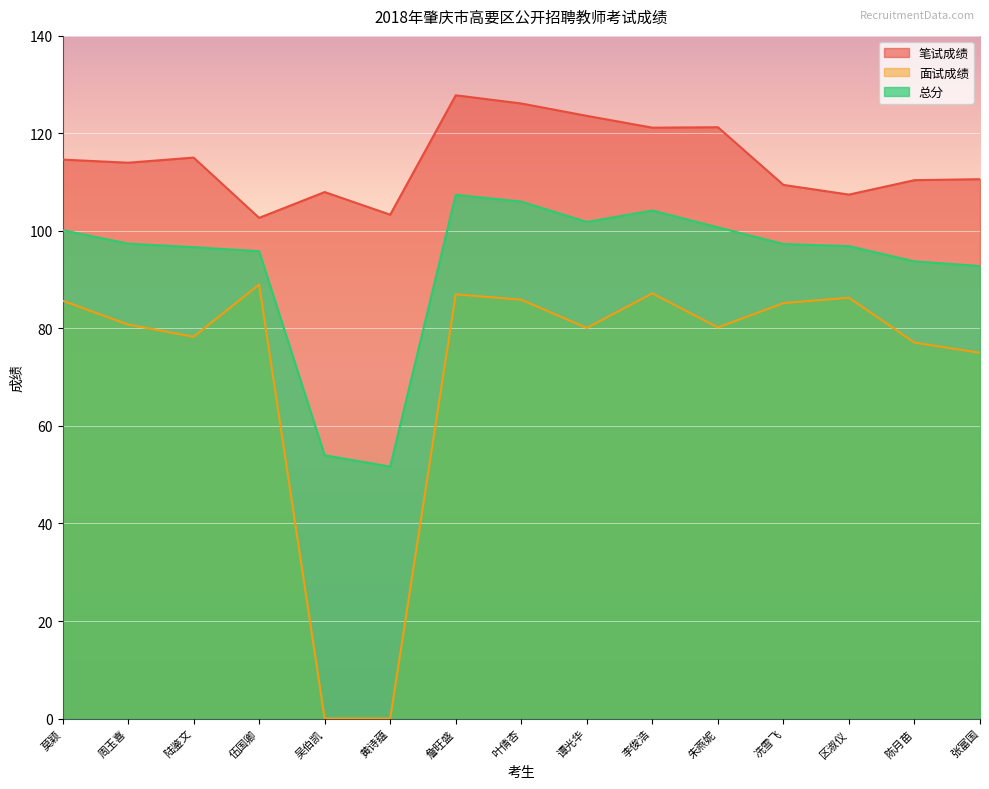

What is the lowest value of the 笔试成绩 series?

102.7